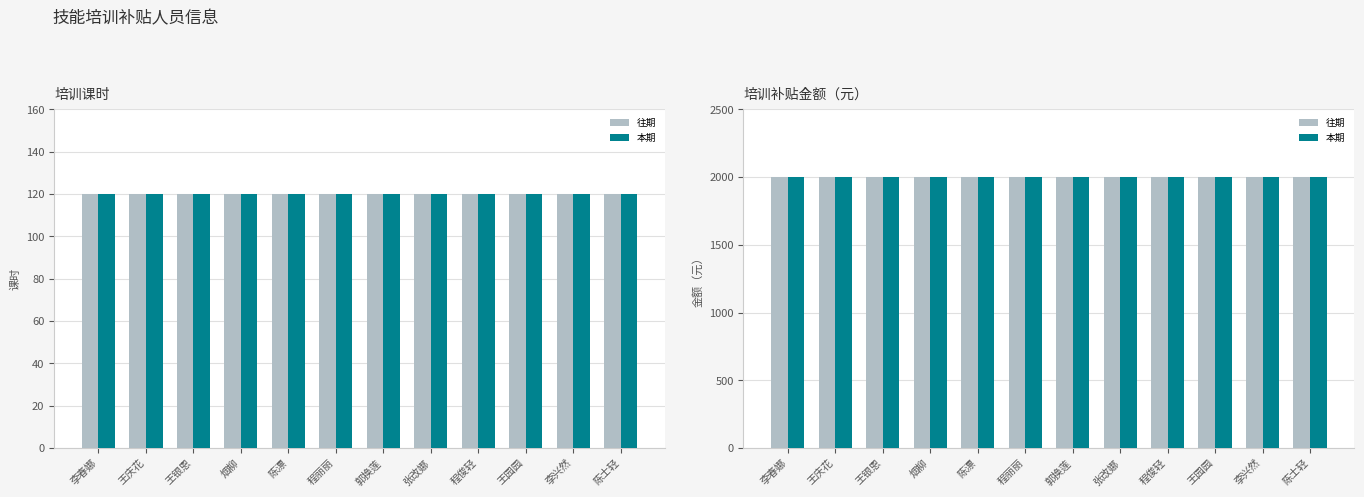

Which category has the lowest value across all series?

李春娜